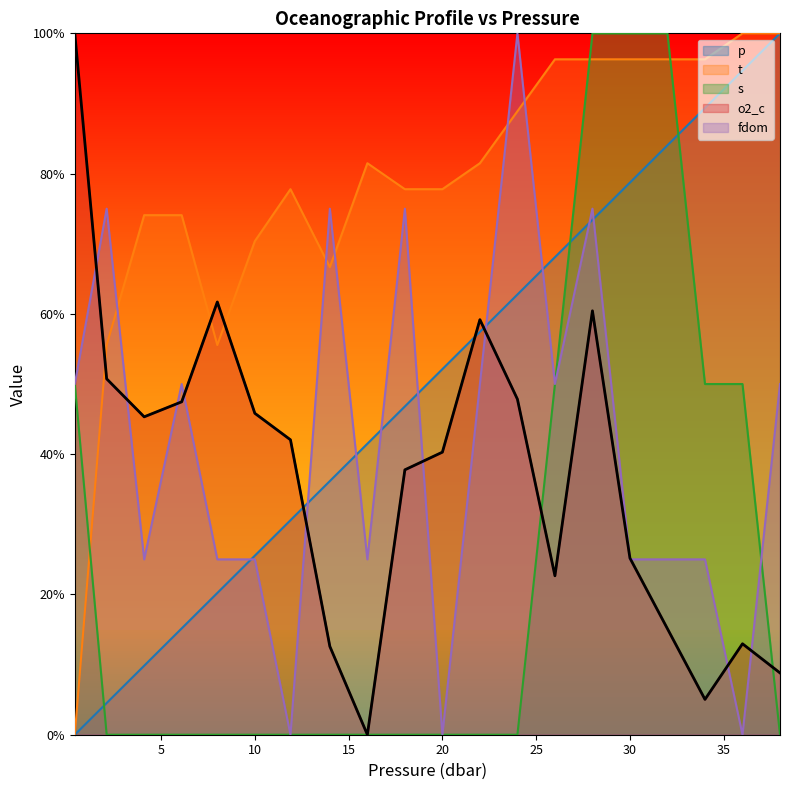

How many data points in fdom are above 0?

17